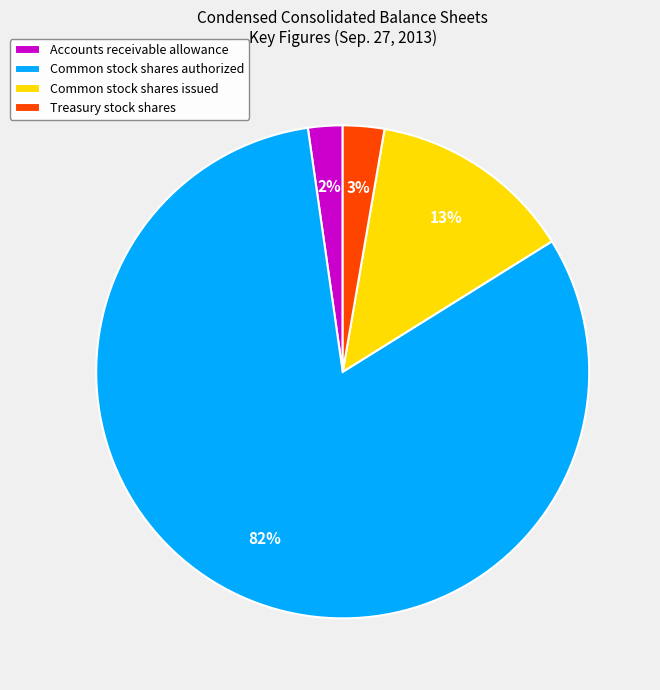

Which category has the biggest portion of the pie?

Common stock shares authorized